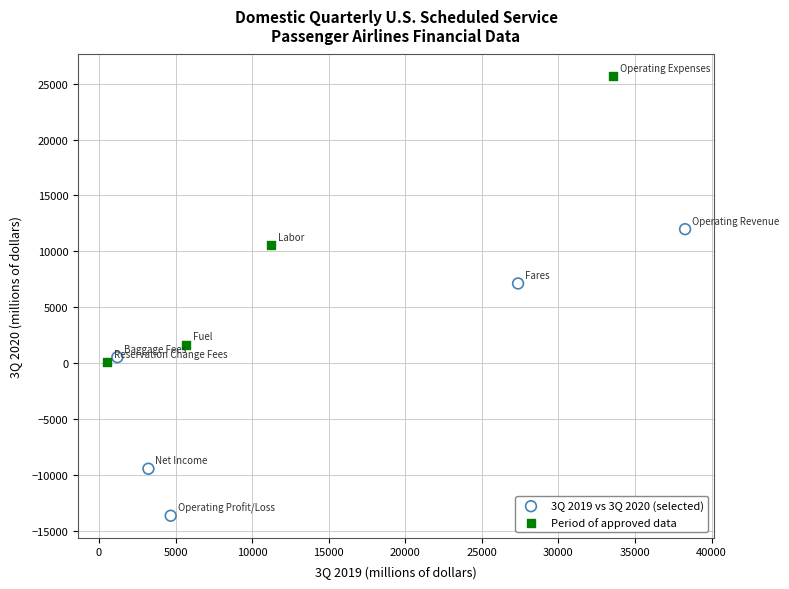

Which series reaches the maximum Y coordinate?

Period of approved data